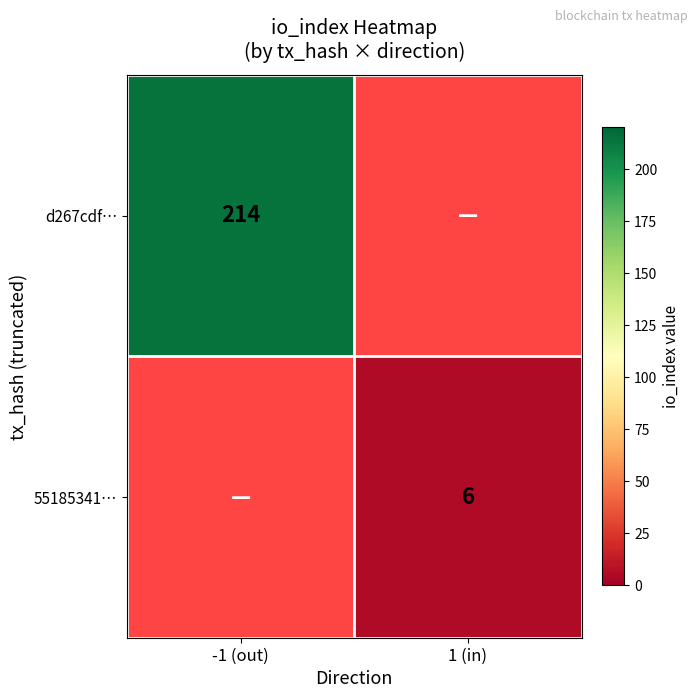

Is it true that d267cdf… equals 369 at -1 (out)?

False